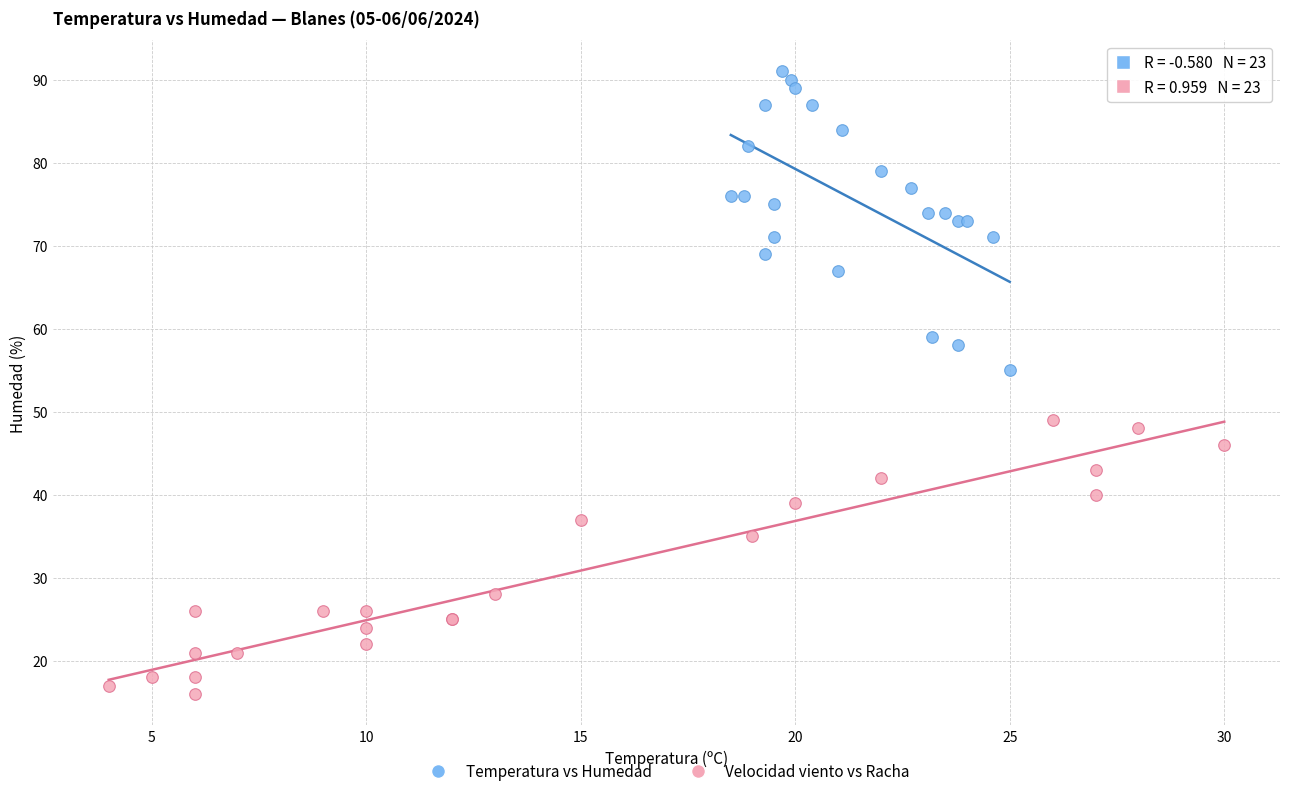

Which series contains the highest Y value?

Temperatura vs Humedad